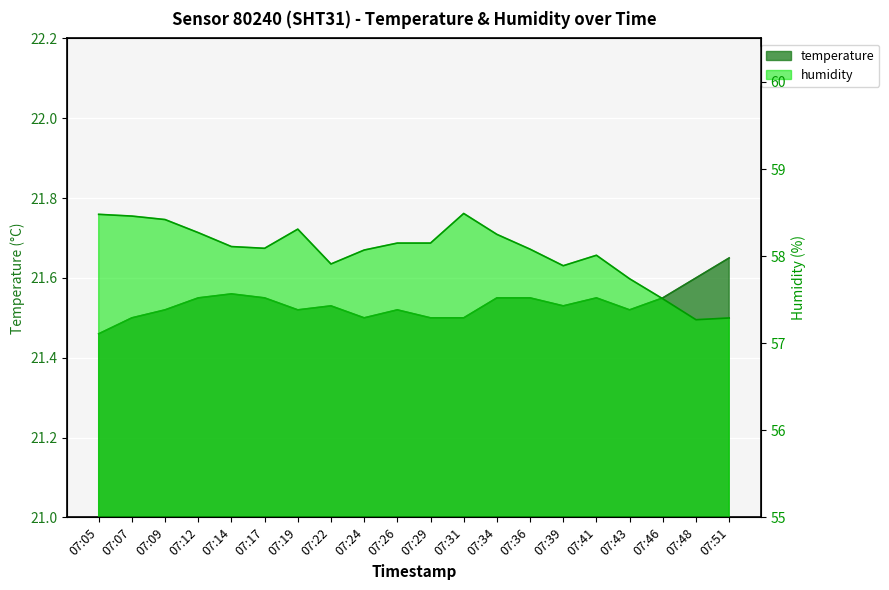

How many lines are shown in the chart?

2